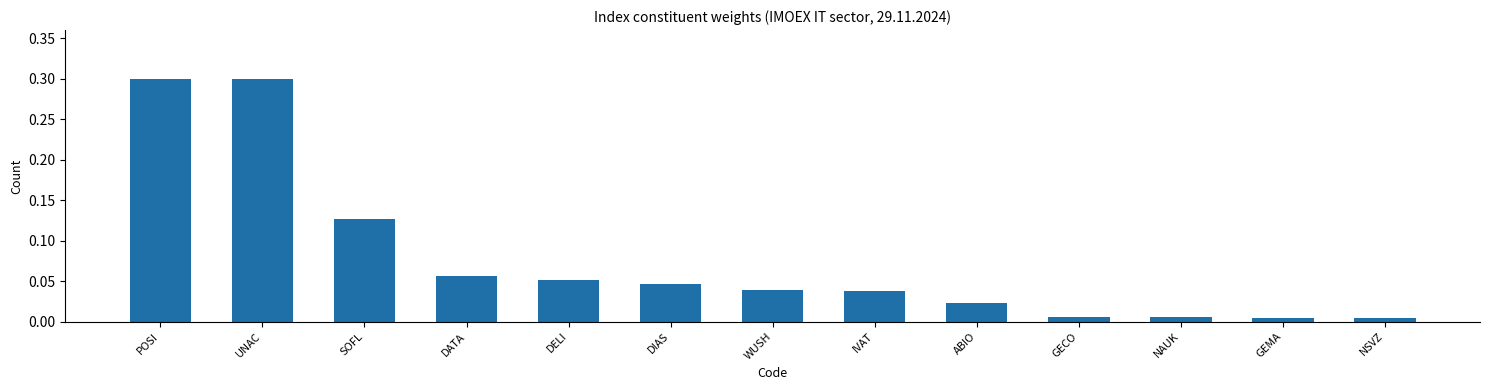

What is the greatest value displayed?

0.3